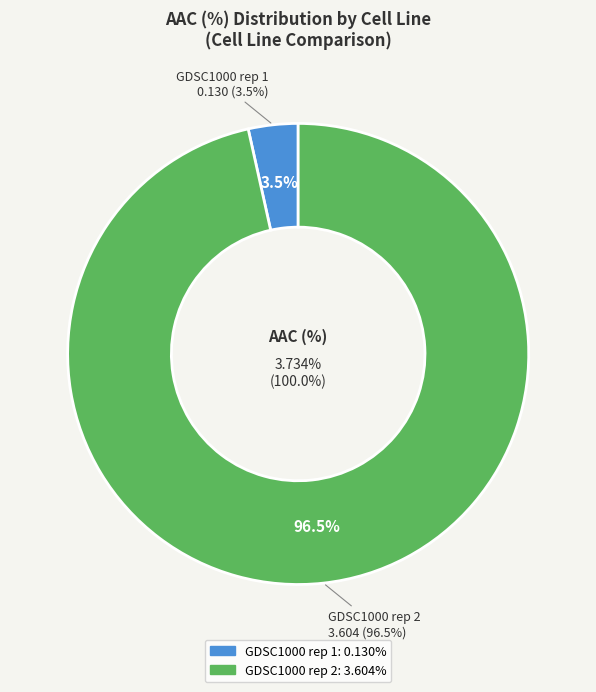

Combined, do GDSC1000 rep 1 and GDSC1000 rep 2 account for over 50%?

Yes